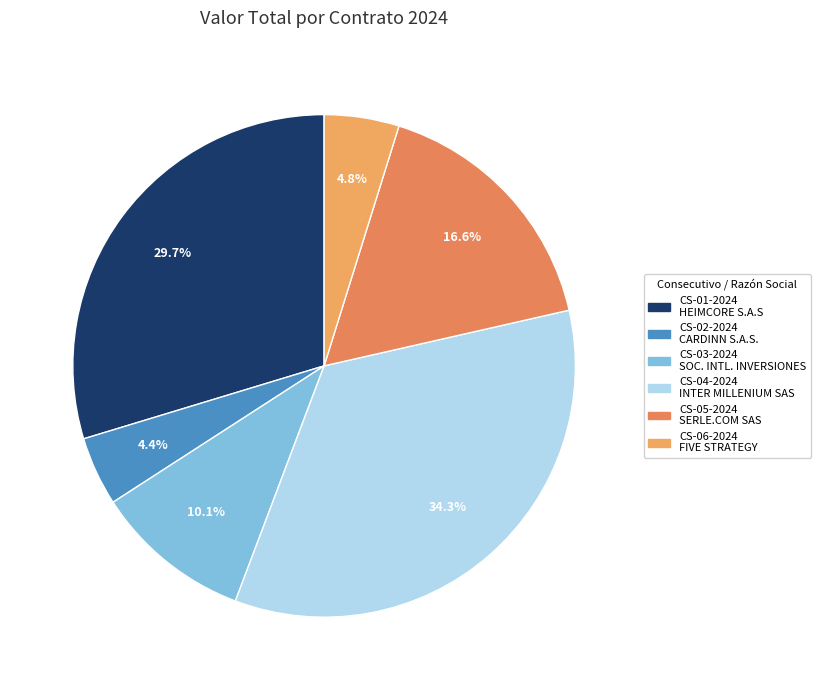

What is the change in value from CS-02-2024 to CS-04-2024?

+265193217